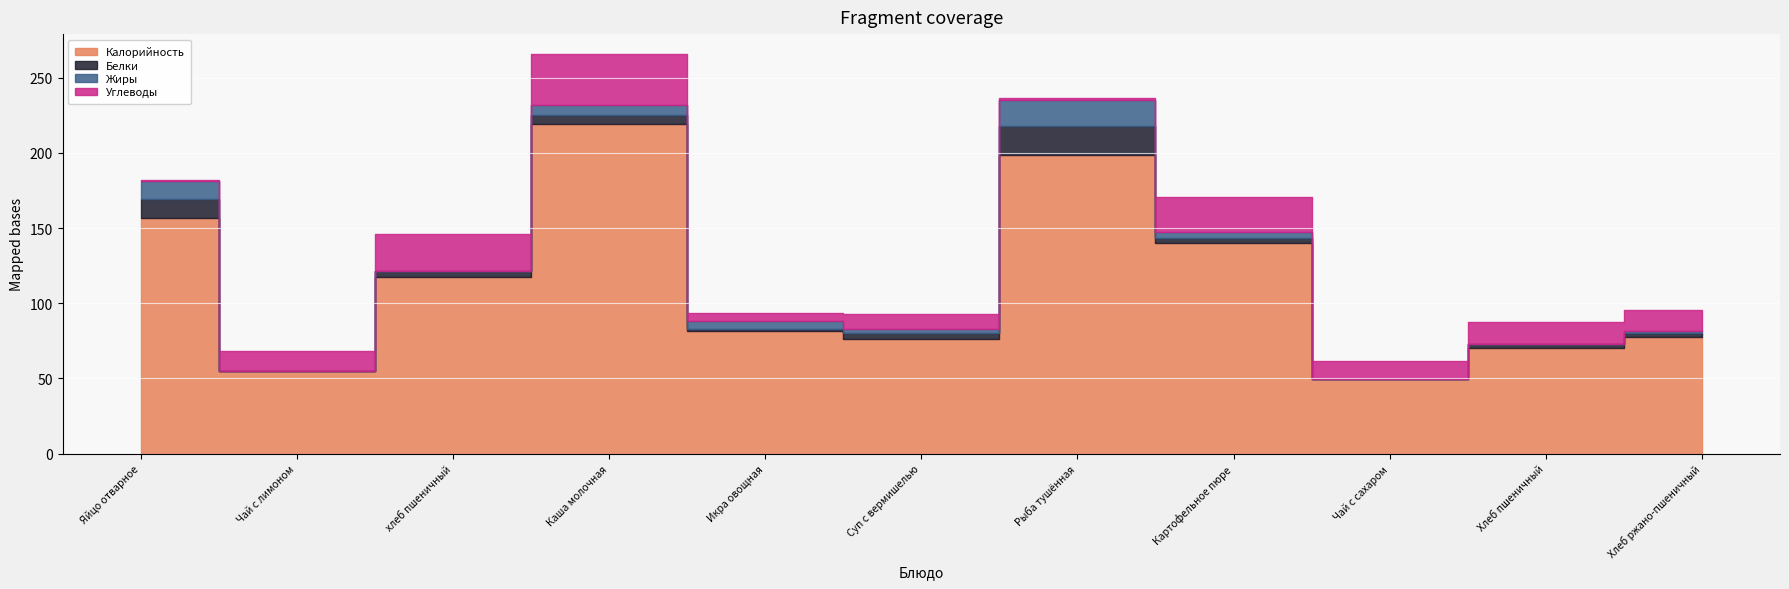

What is the value of the Белки point at the 4th from the left?

5.8